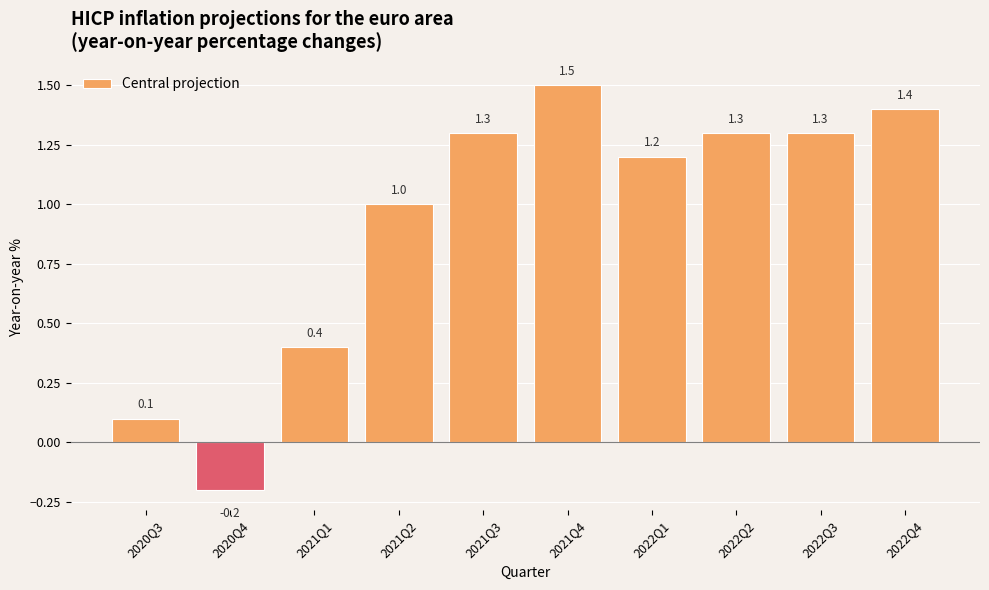

Reading left to right, what are all the values shown in this chart?

0.1	-0.2	0.4	1.0	1.3	1.5	1.2	1.3	1.3	1.4